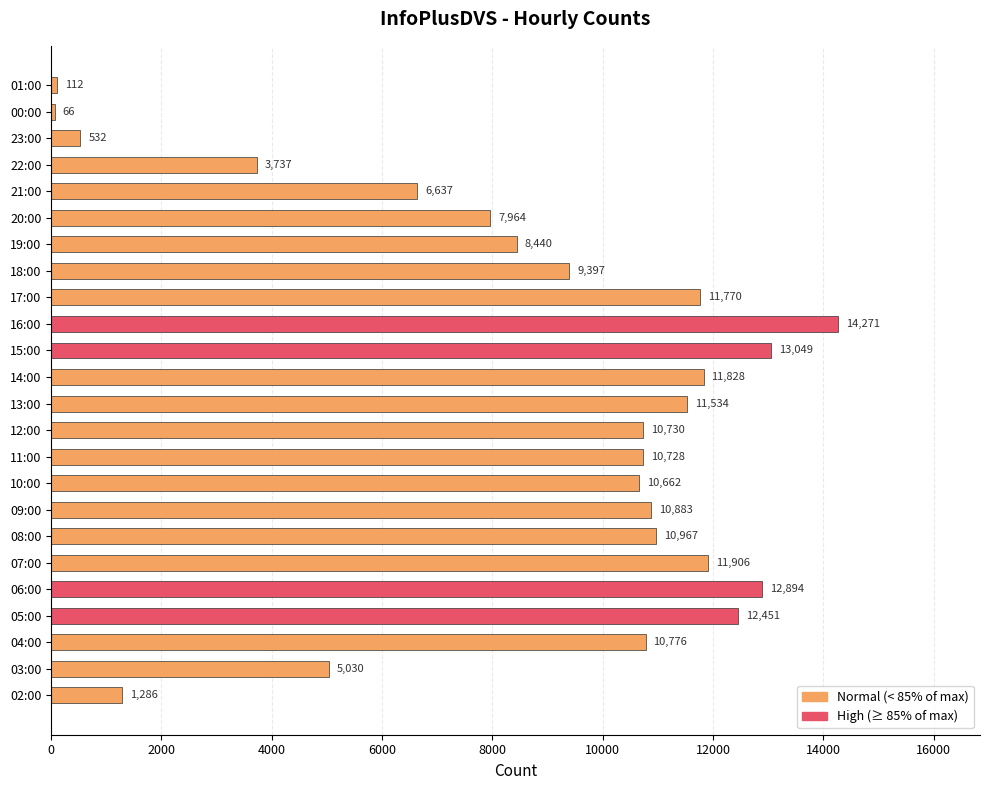

Which has a higher value, 09:00 or 13:00?

13:00